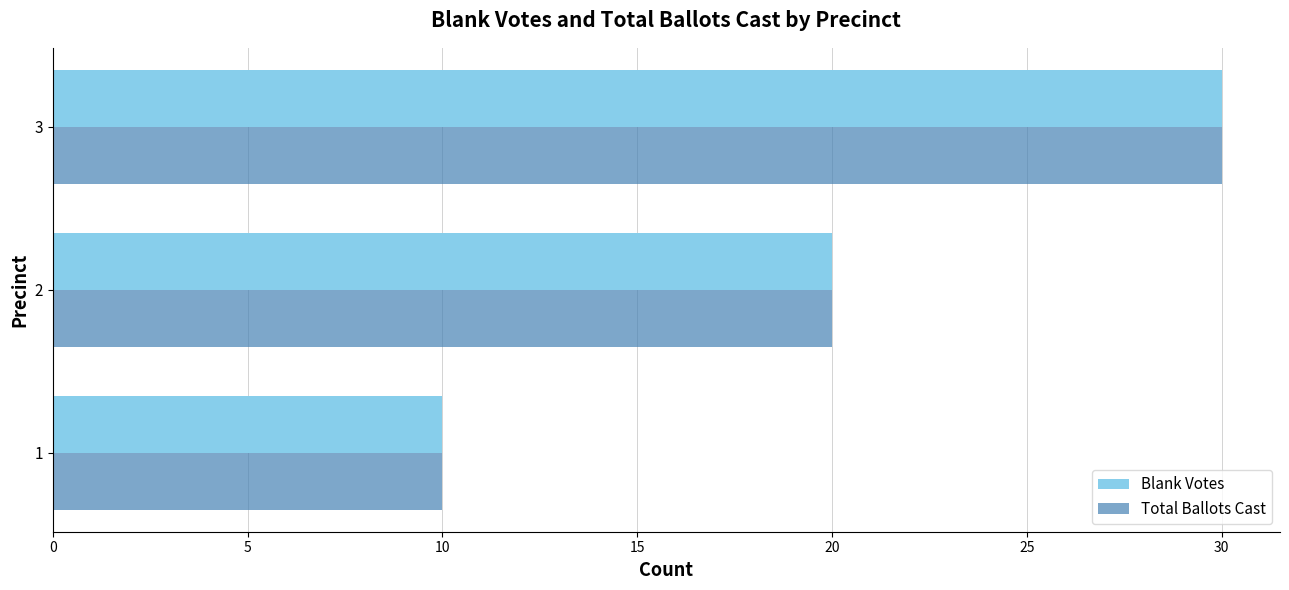

The Total Ballots Cast series shows 40 at 3. True or false?

False